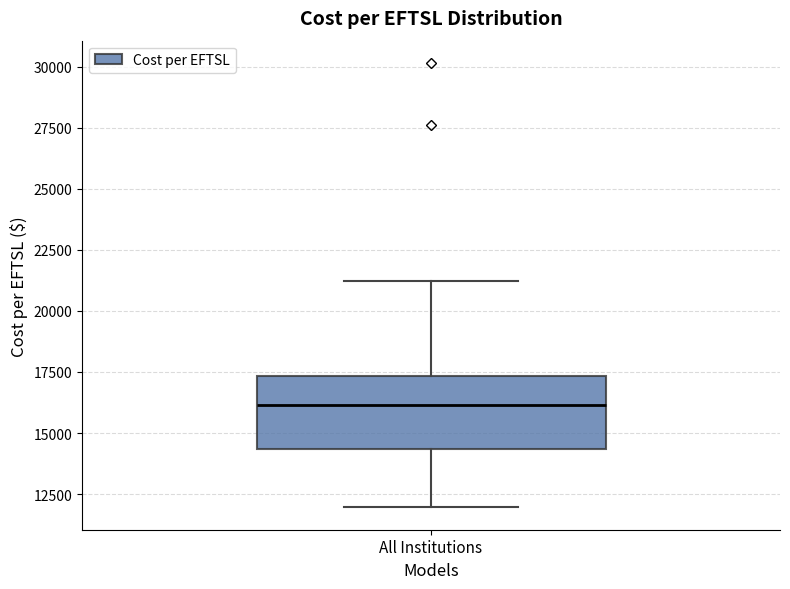

Where is the lower edge of the box for All Institutions on the y-axis? The values are not printed on the chart, so give them approximately, as read against the axis.

14500